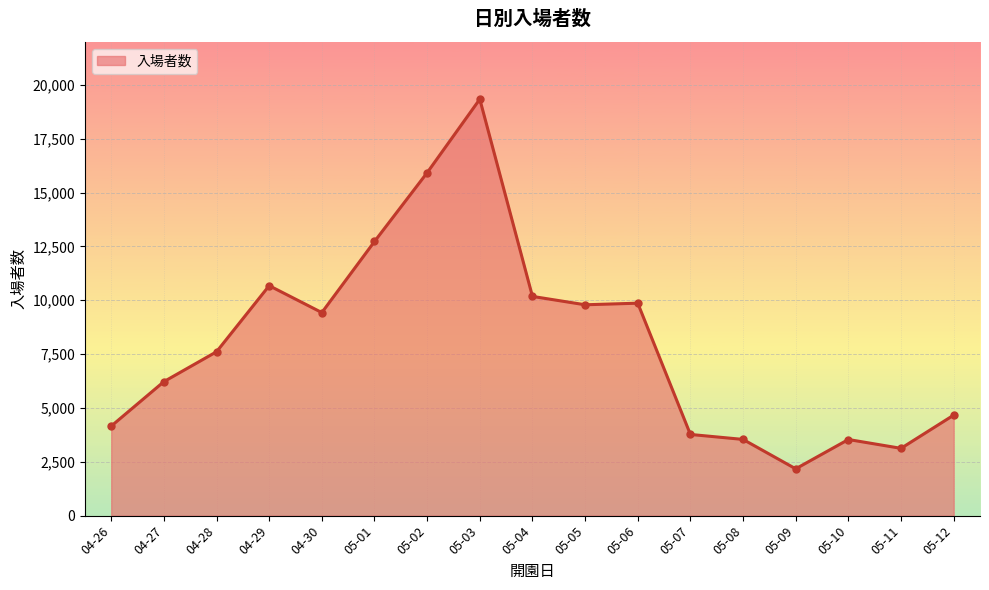

What is the value of the 2nd point from the left?

6222